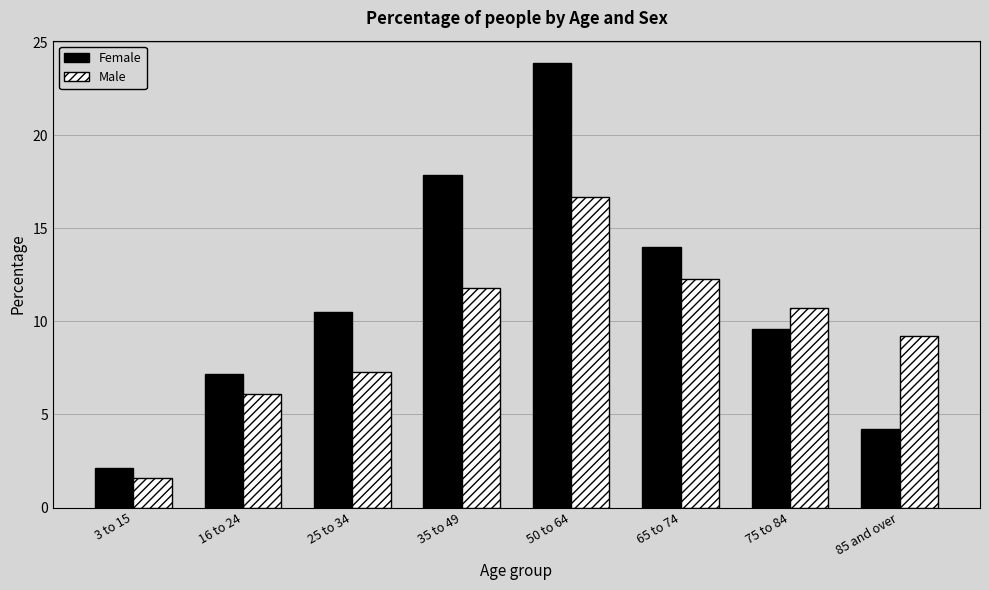

What is the approximate value of Male at 50 to 64?

16.7